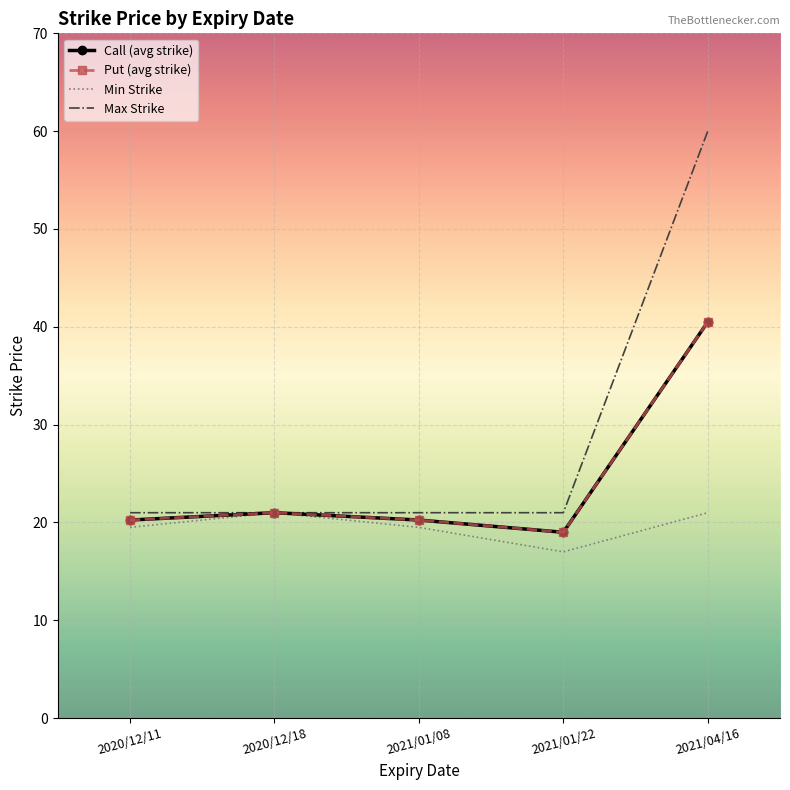

True or false: Max Strike and Call (avg strike) cross at least once.

False